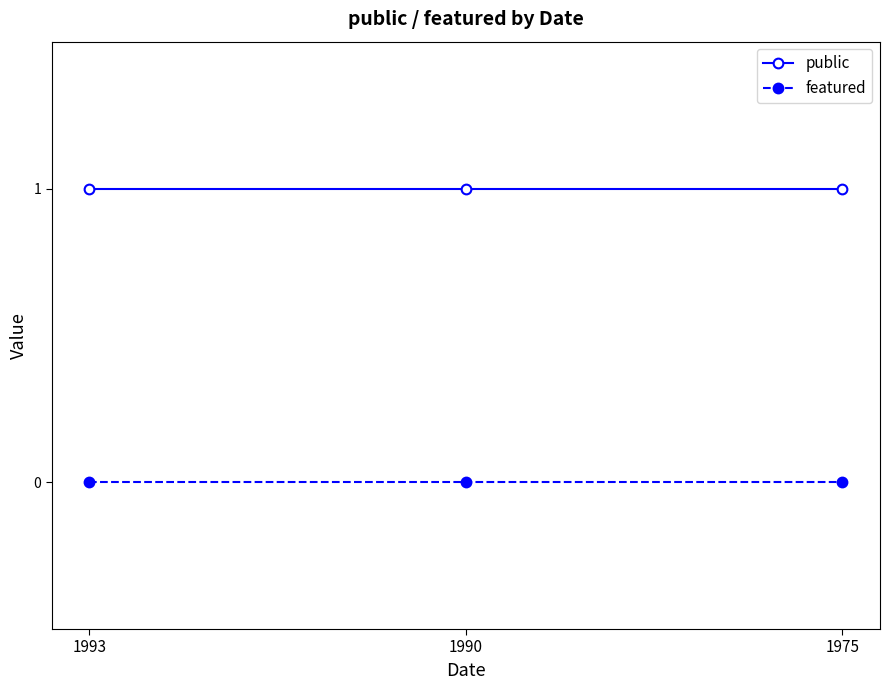

What is the maximum value for public?

1